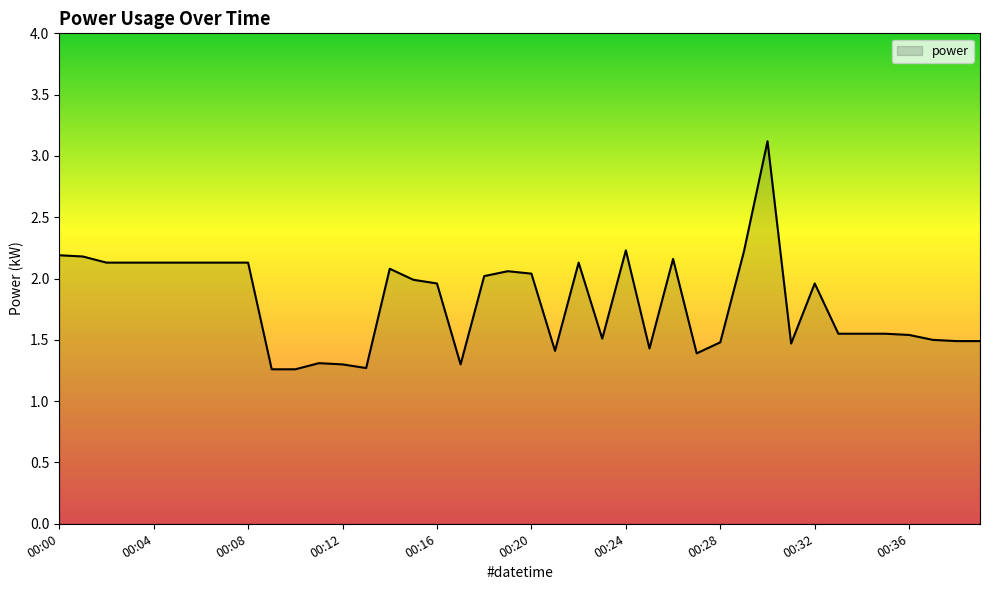

What is the difference between the maximum and minimum values?

1.9